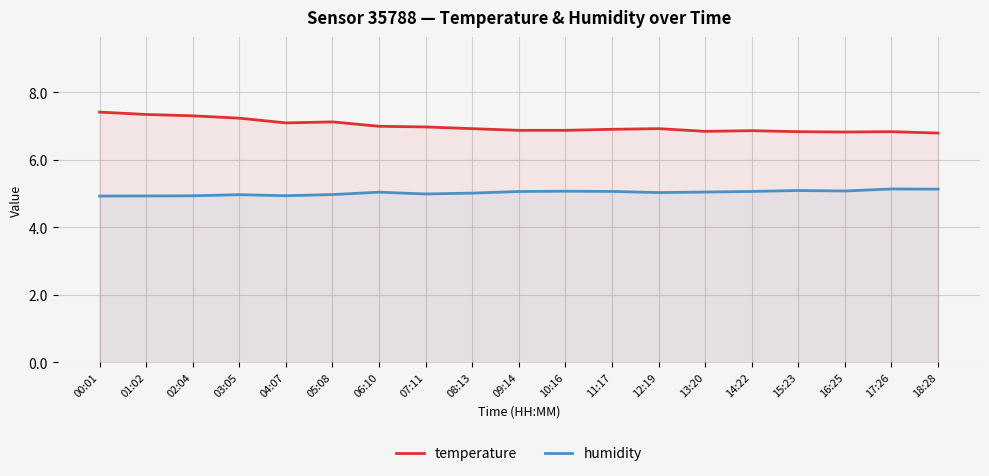

Reading left to right, transcribe all the data shown in this chart.

temperature: 7.4	7.3	7.3	7.2	7.1	7.1	7.0	7.0	6.9	6.9	6.9	6.9	6.9	6.8	6.9	6.8	6.8	6.8	6.8
humidity: 4.9	4.9	4.9	5.0	4.9	5.0	5.0	5.0	5.0	5.1	5.1	5.1	5.0	5.0	5.1	5.1	5.1	5.1	5.1